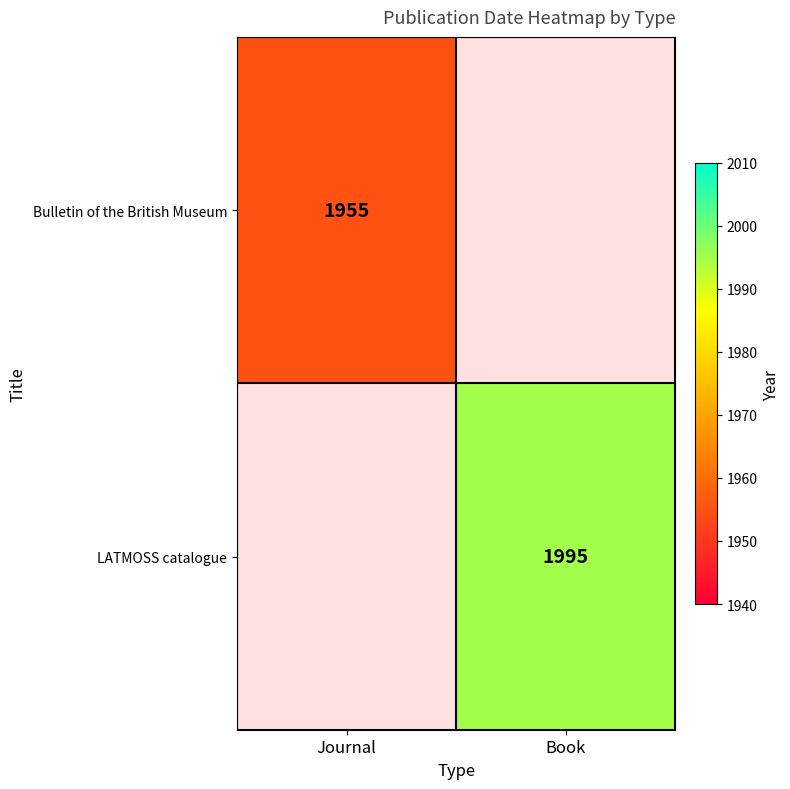

True or false: Bulletin of the British Museum has a value of 954 at Journal.

False